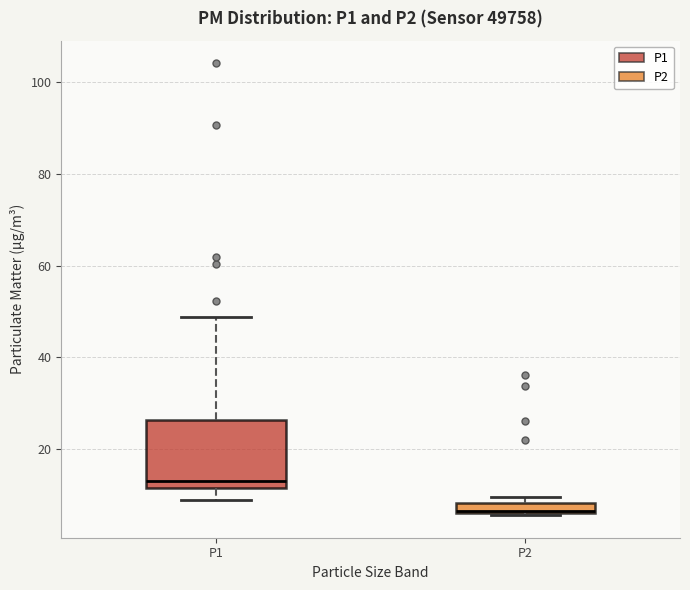

Which box is the tallest, from its lower edge to its upper edge?

P1